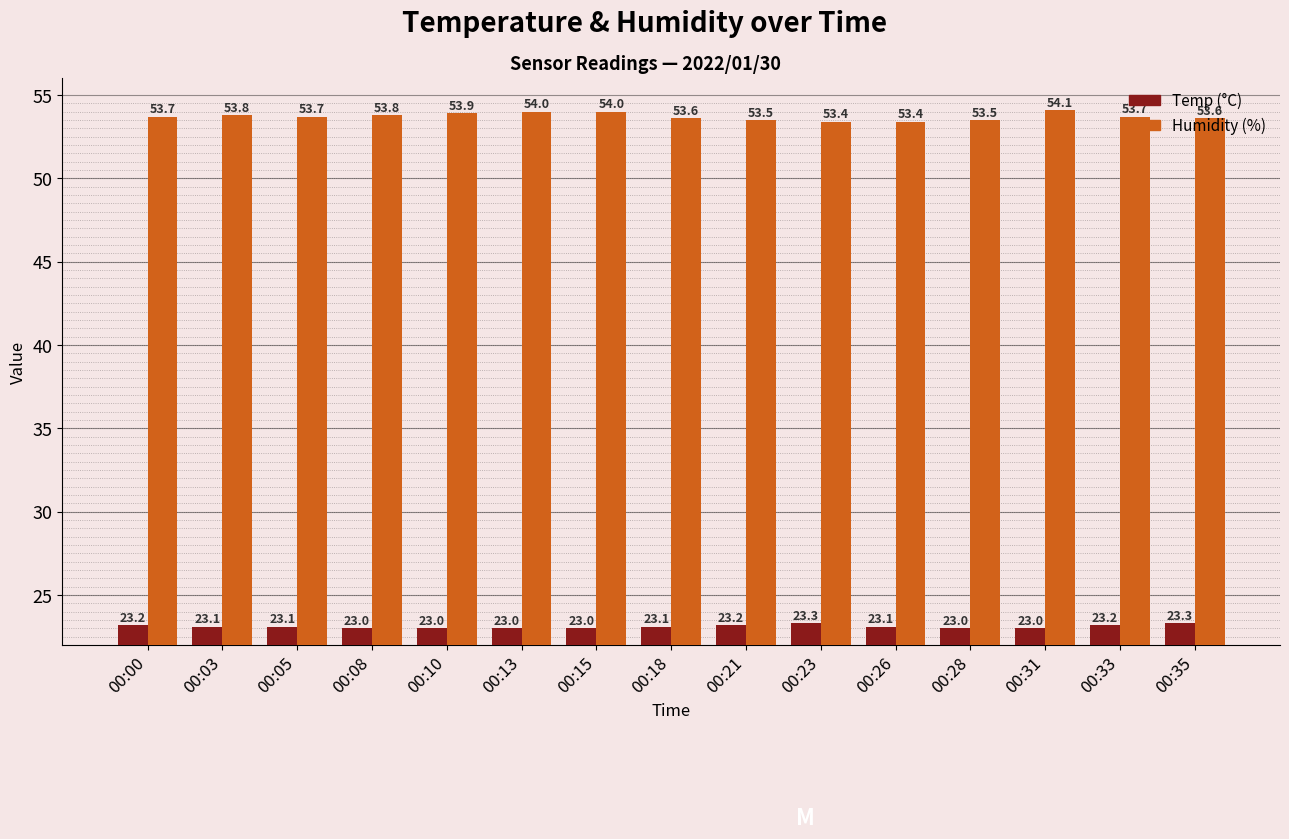

What is the total value across all series at 00:15?

77.0